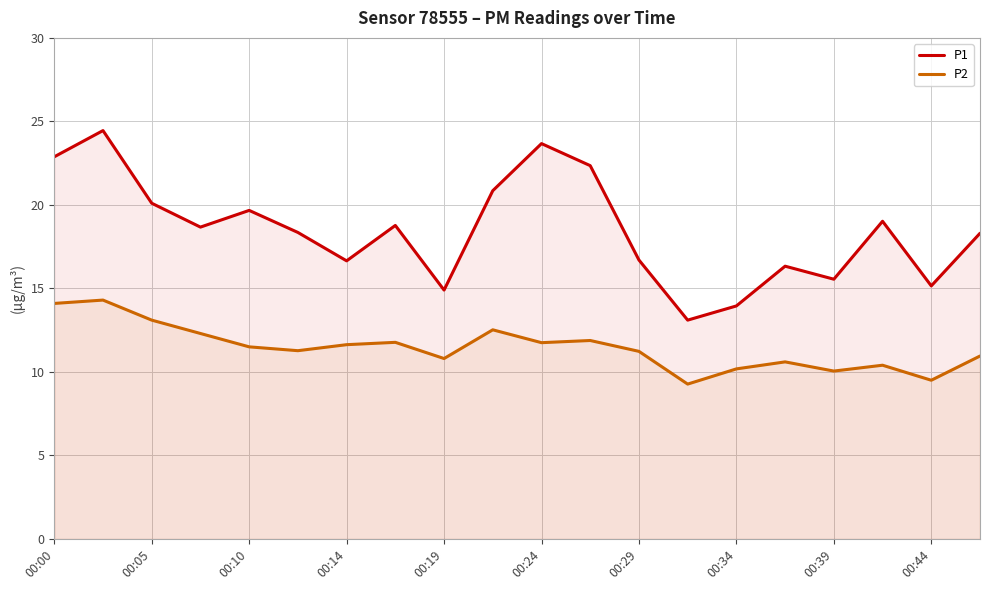

Rank the series at 00:44 from lowest to highest value.

P2, P1